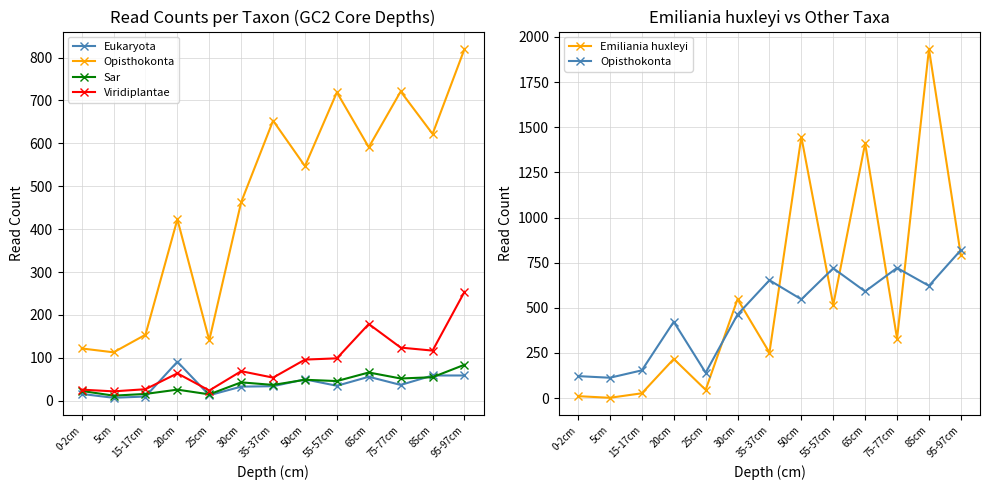

List the series in order of their peak value, highest first.

Emiliania huxleyi, Opisthokonta, Viridiplantae, Eukaryota, Sar